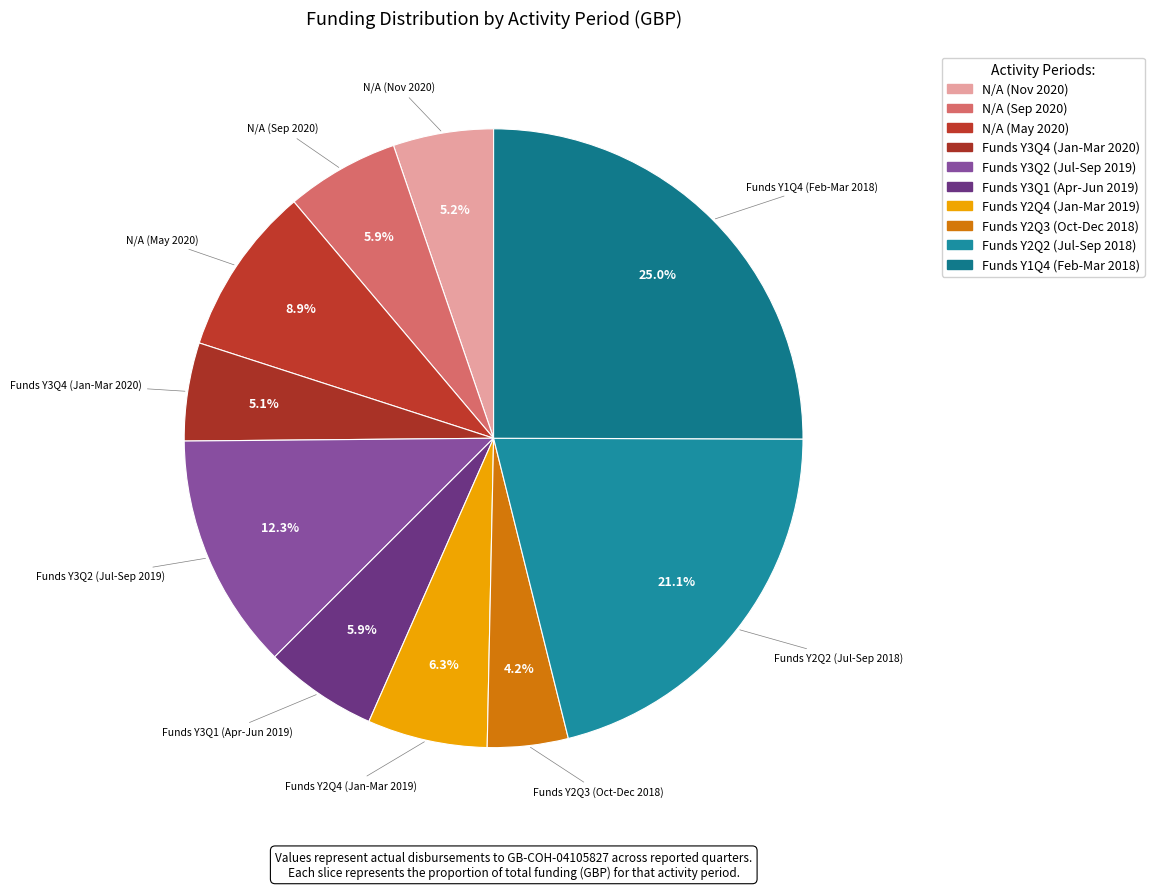

Is it true that N/A (May 2020) is 9% of the pie?

True